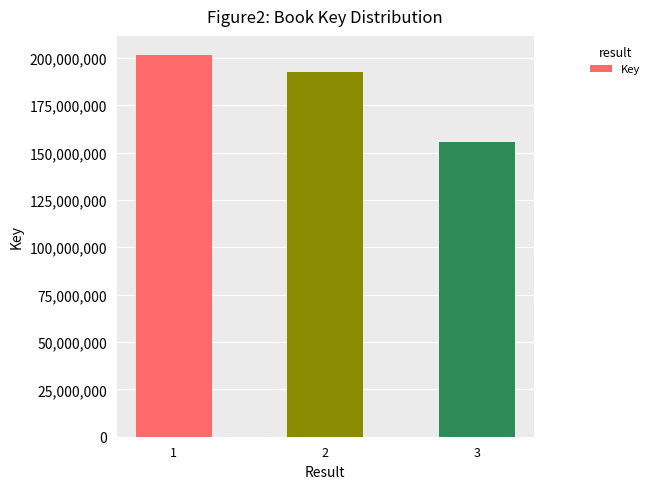

The chart shows a value of 325811609 at 2. True or false?

False